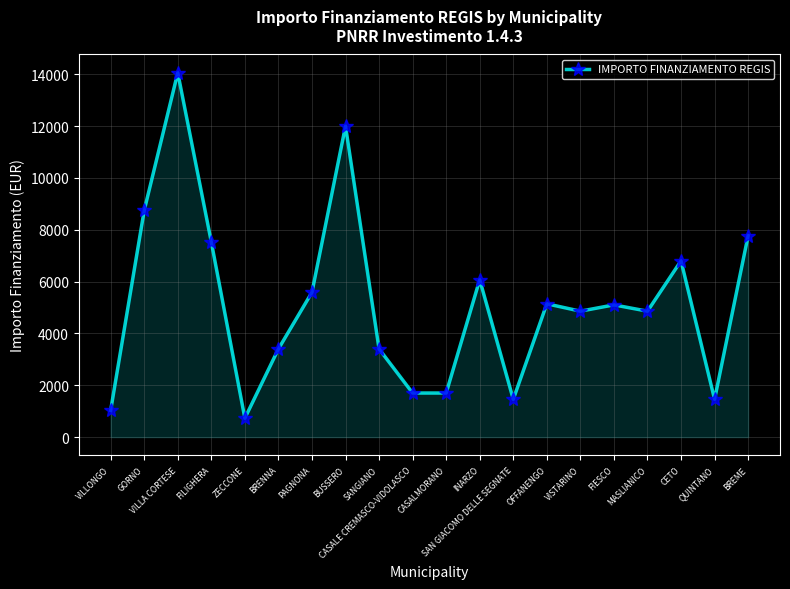

True or false: there are more than 1 points higher than both neighbors.

True